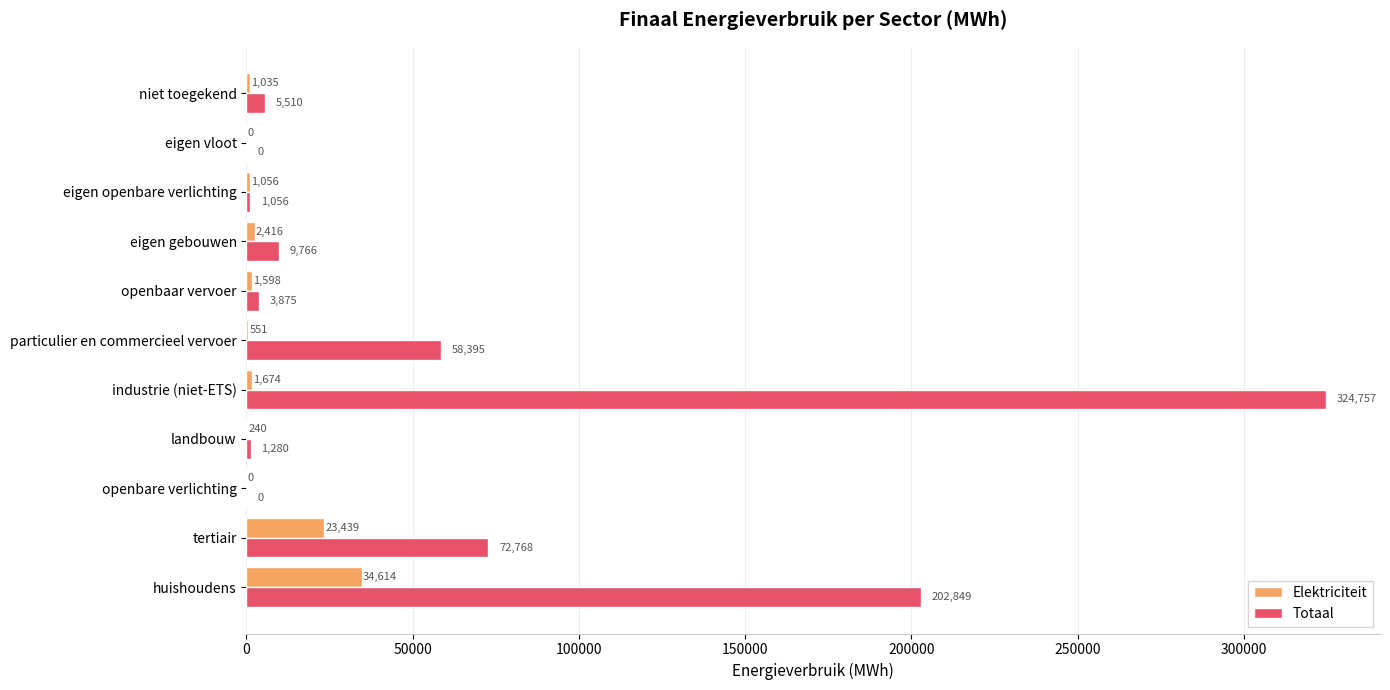

Is the value of Elektriciteit at tertiair greater than the value of Totaal at openbare verlichting?

Yes